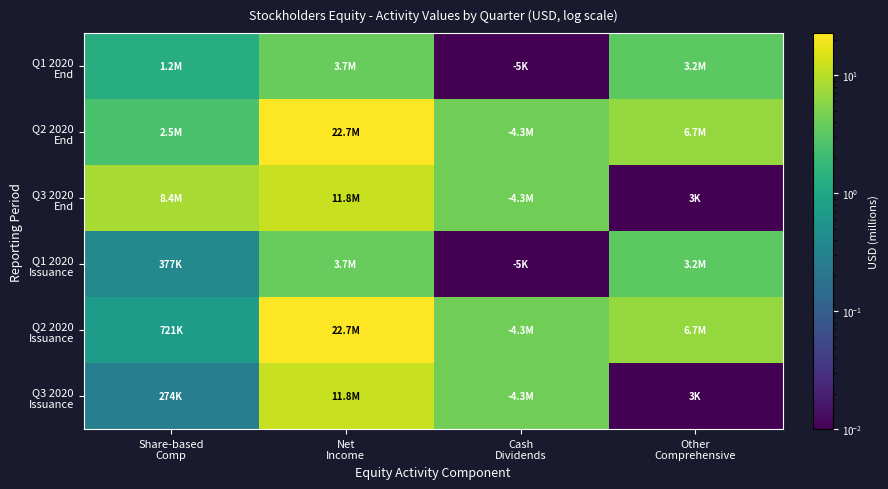

Rank the series by their maximum value, from highest to lowest.

Q2 2020 End, Q2 2020 Issuance, Q3 2020 End, Q3 2020 Issuance, Q1 2020 End, Q1 2020 Issuance